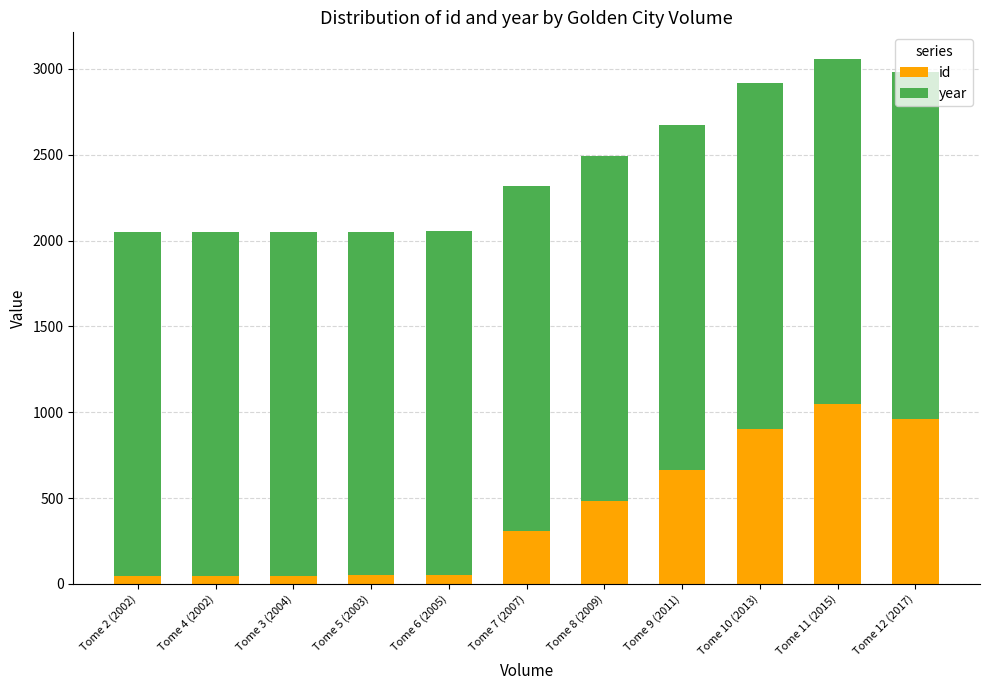

The id series shows 1045 at Tome 11 (2015). True or false?

True